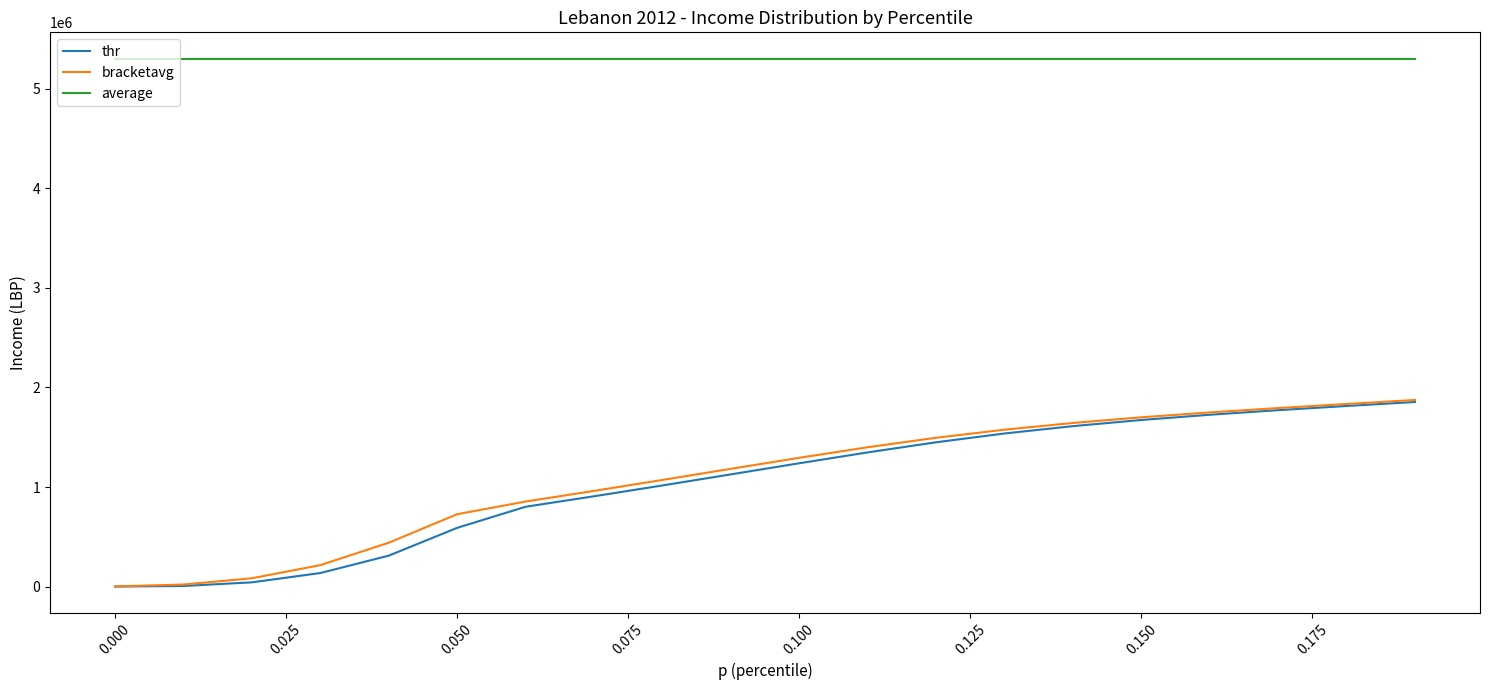

What is the maximum value shown in the chart?

5301054.0